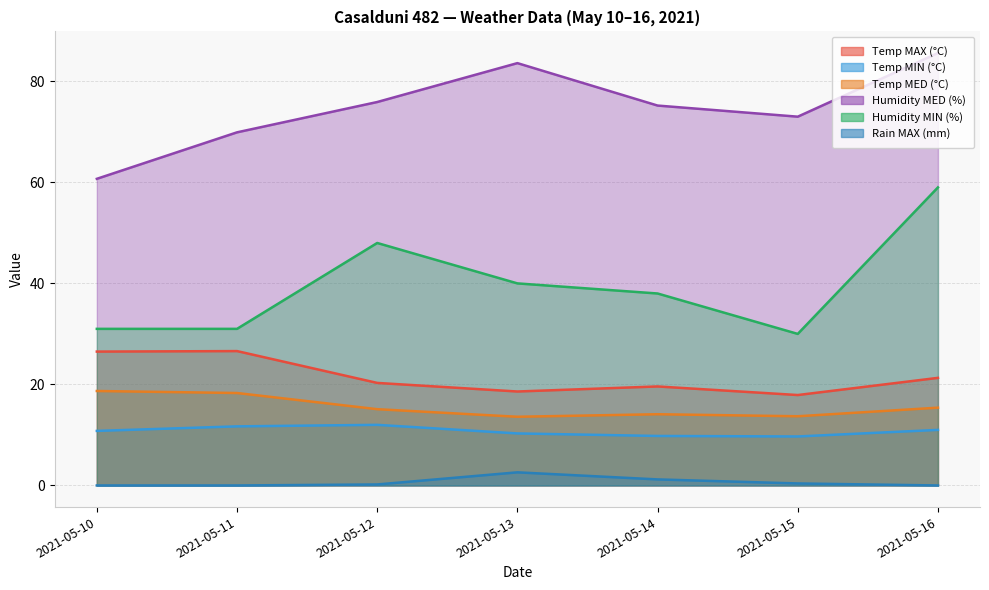

Which category has the lowest value in the Temp MAX (°C) series?

2021-05-15